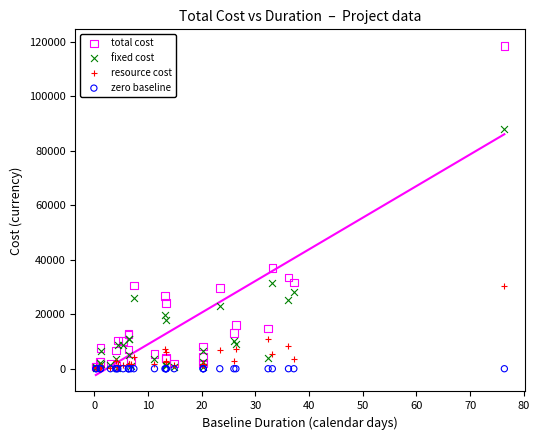

In the fixed cost series, what Y value is closest to 44226?

31452.7